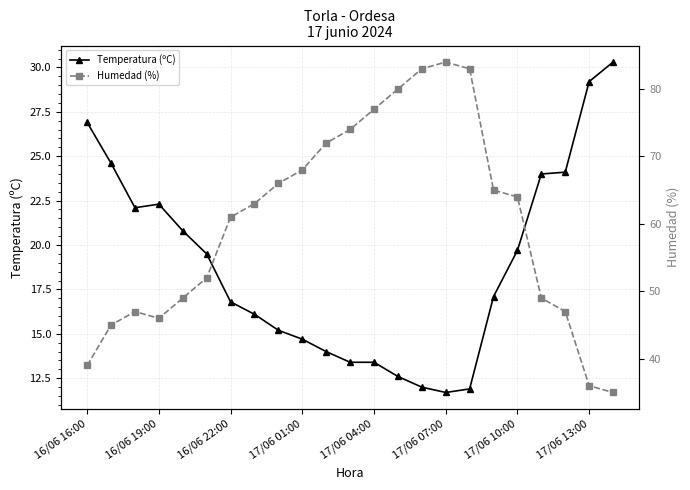

Rank the series by their maximum value, from lowest to highest.

Temperatura (ºC), Humedad (%)